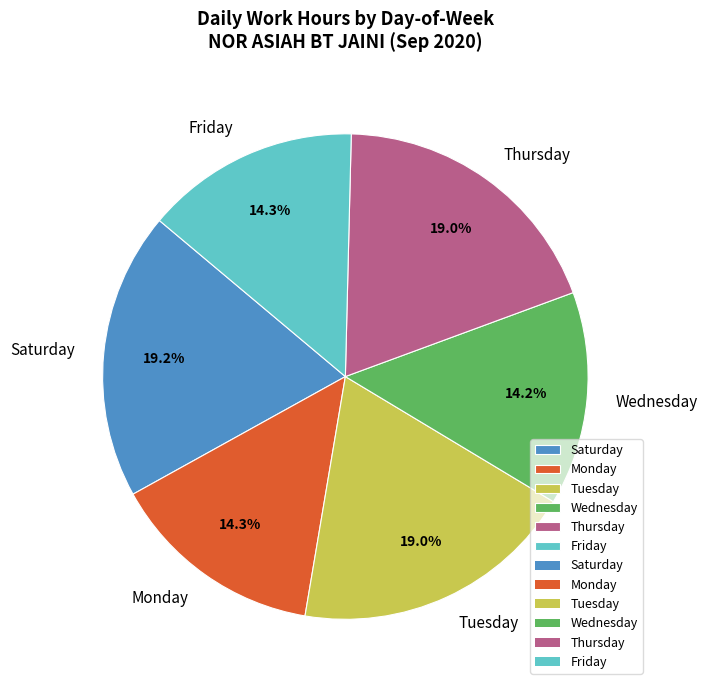

Is there a majority slice in this chart?

No